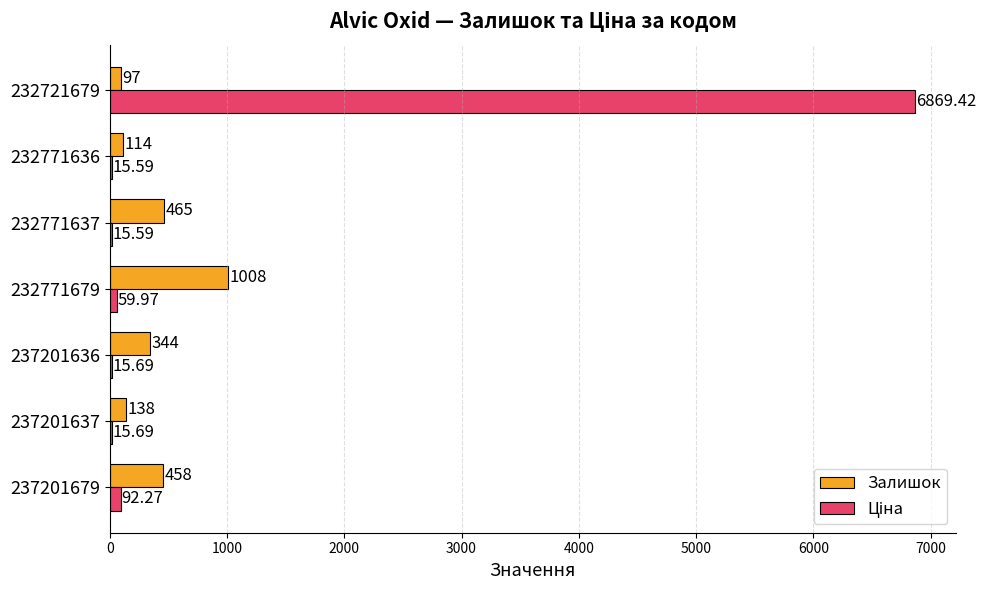

At which category does the chart reach its peak across all series?

232721679